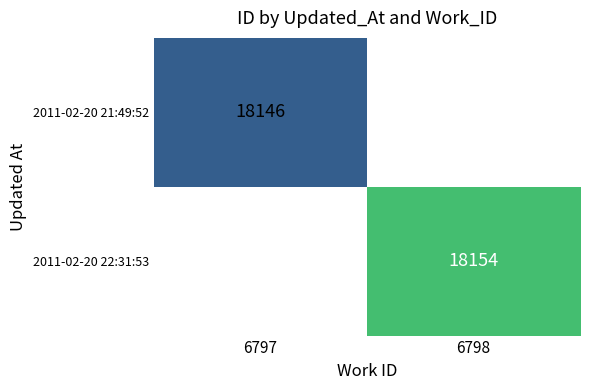

True or false: 2011-02-20 22:31:53 has a value of 25179.3 at 6798.

False